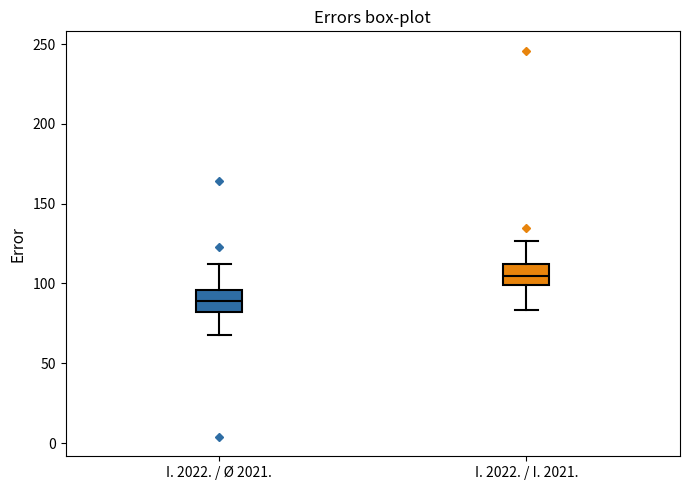

Reading left to right, transcribe this box plot: for each box, give where its median line is, the range the box spans, and where its two whiskers end, as read against the y-axis. The values are not printed on the chart, so give them approximately, as read against the axis.

I. 2022. / Ø 2021.: median 90, box 80 to 95, whiskers 65 to 110
I. 2022. / I. 2021.: median 105, box 100 to 110, whiskers 85 to 125